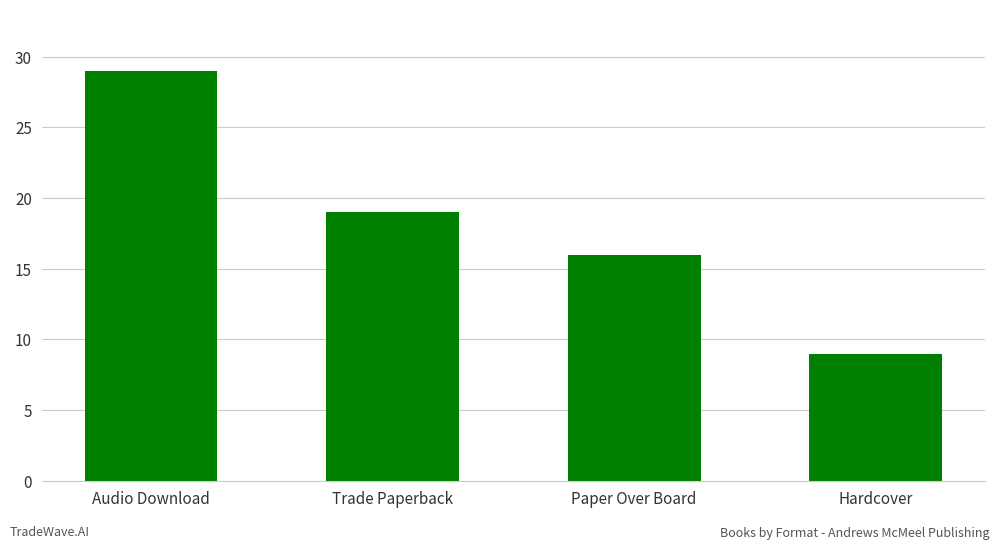

The value at Paper Over Board is 21. True or false?

False